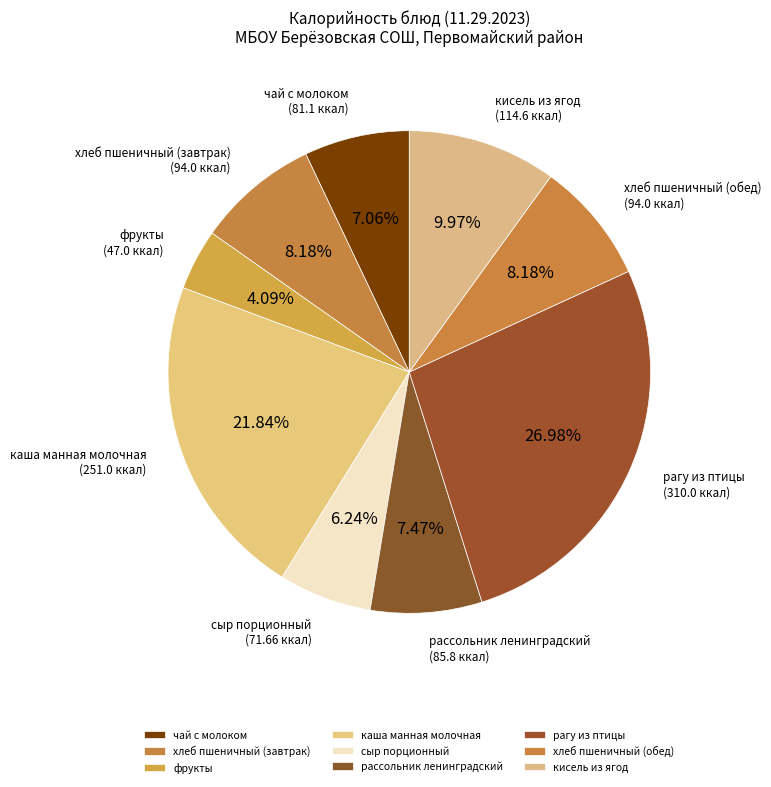

True or false: хлеб пшеничный (завтрак) accounts for 8% of the total.

True